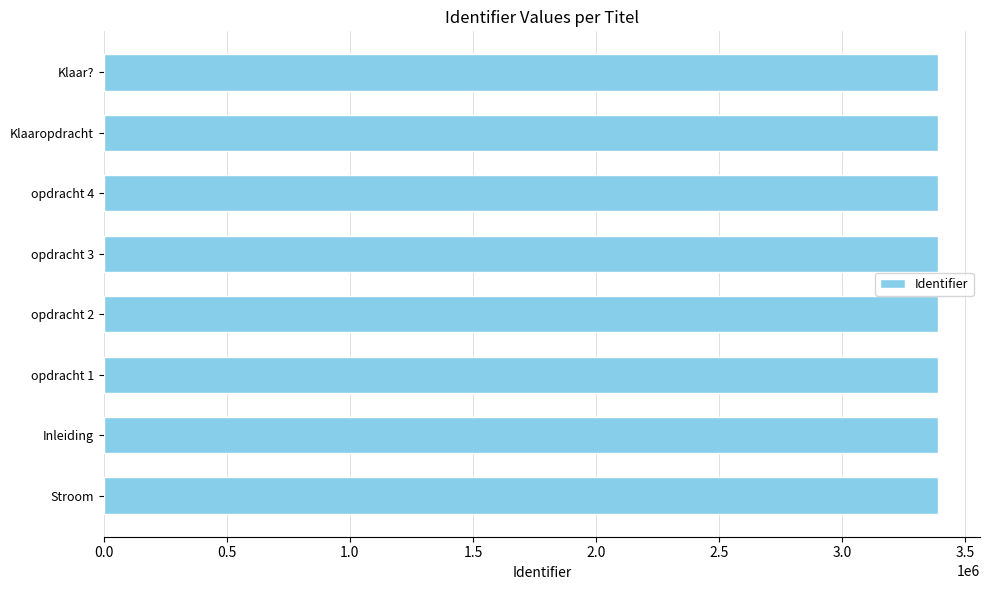

What is the smallest value displayed?

3389570